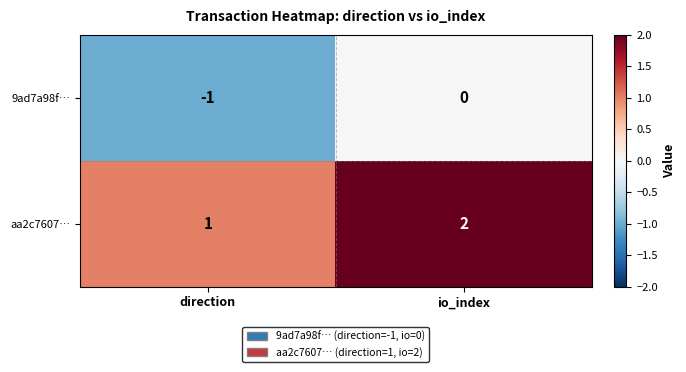

Reading left to right, extract all data points from this chart.

9ad7a98f…: -1	0
aa2c7607…: 1	2